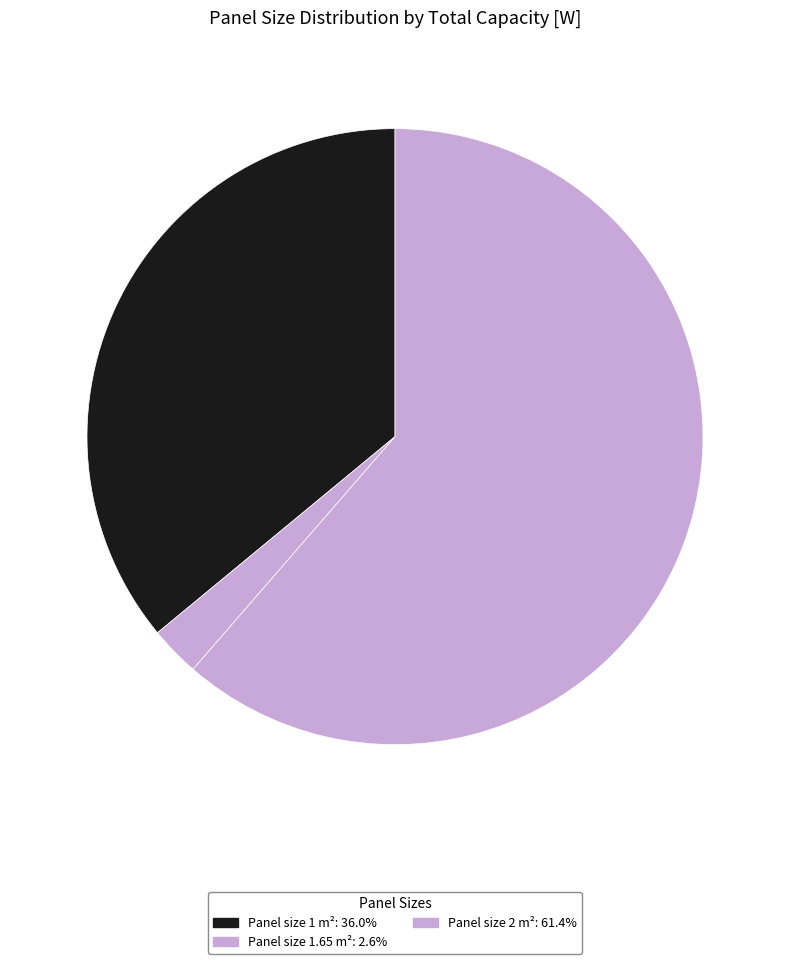

Count the number of slices in the pie.

3